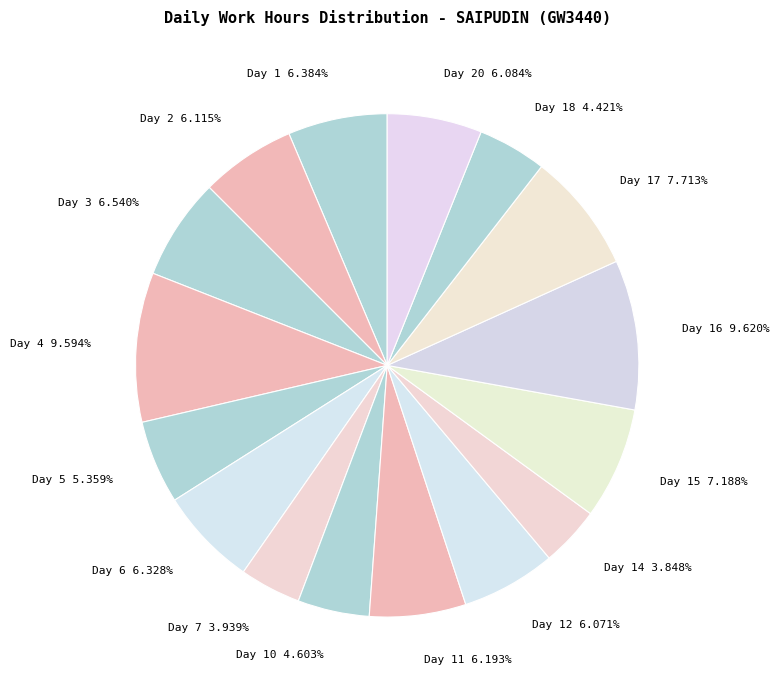

Does any single category account for the majority?

No